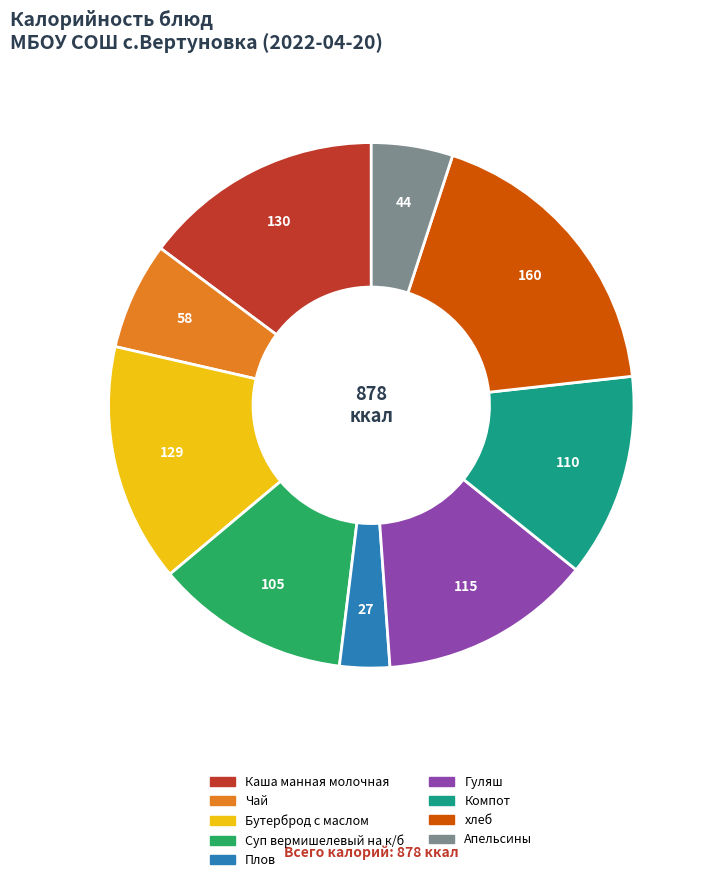

Between Компот and Чай, which is larger?

Компот